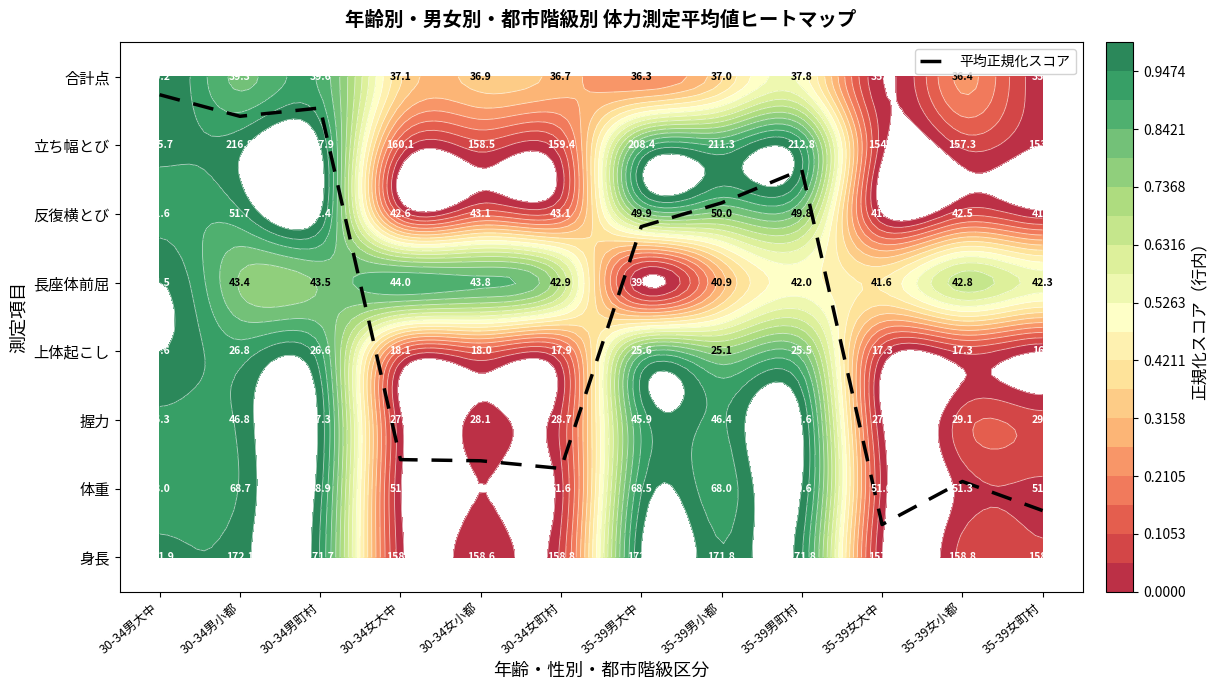

Rank the categories by value from highest to lowest.

30-34男大中, 30-34男町村, 30-34男小都, 35-39男町村, 35-39男小都, 35-39男大中, 30-34女大中, 30-34女小都, 30-34女町村, 35-39女小都, 35-39女町村, 35-39女大中